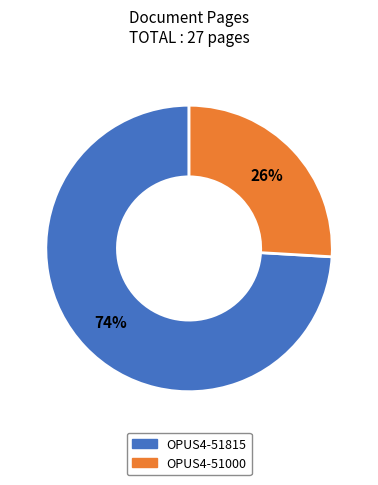

Which slice is the largest?

OPUS4-51815